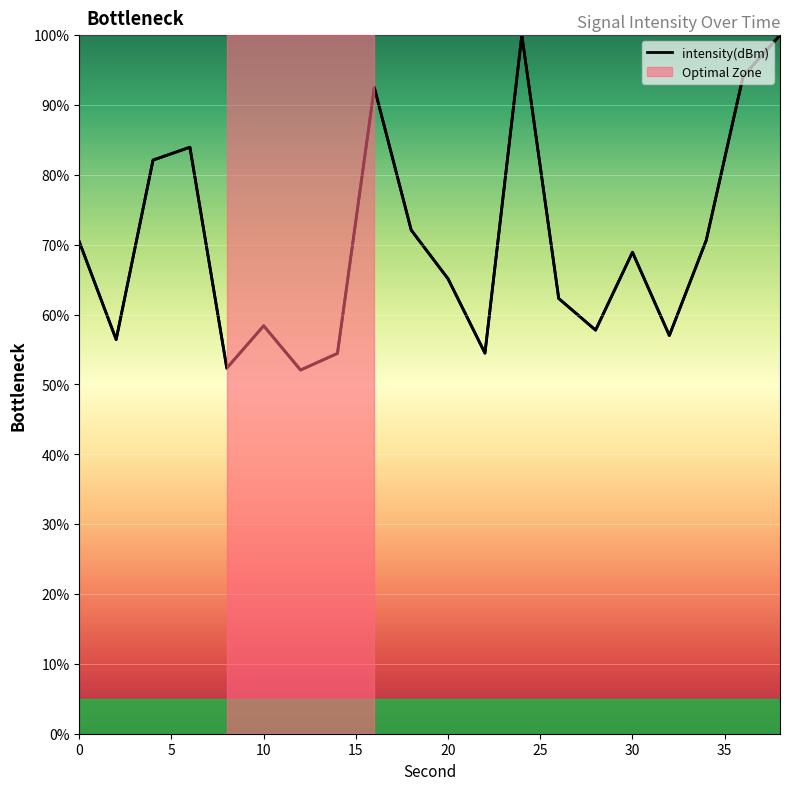

What is the smallest value displayed?

52.1